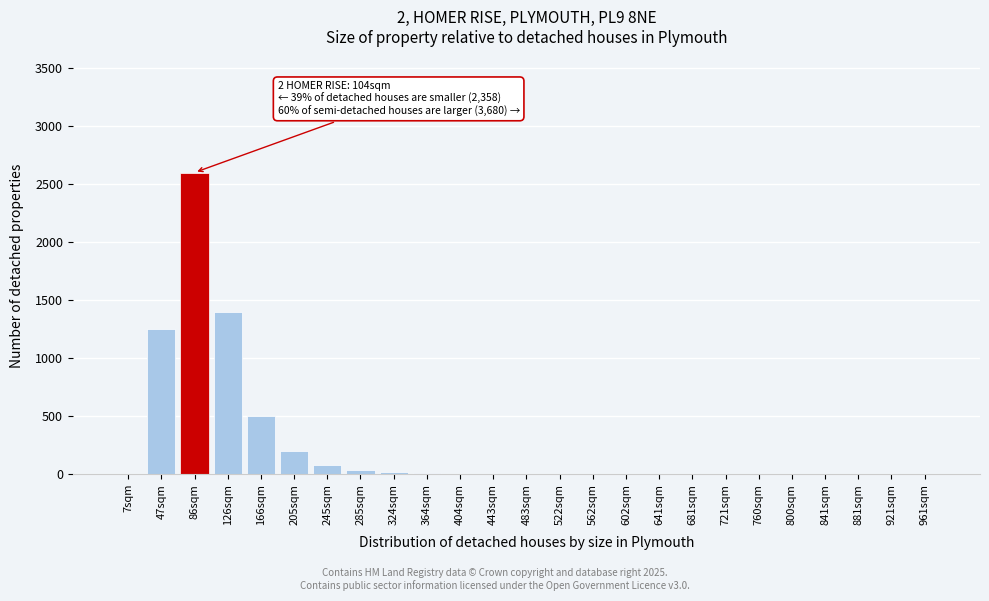

What is the sum of all values?

6113